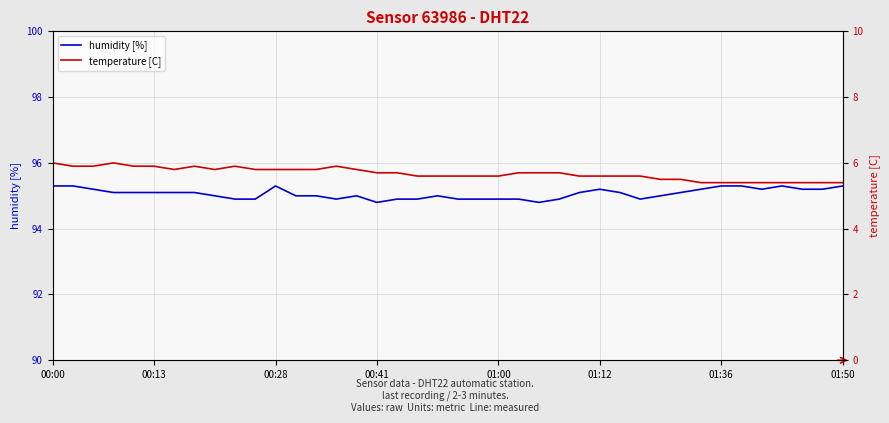

Rank the series at 23 from lowest to highest value.

temperature [C], humidity [%]